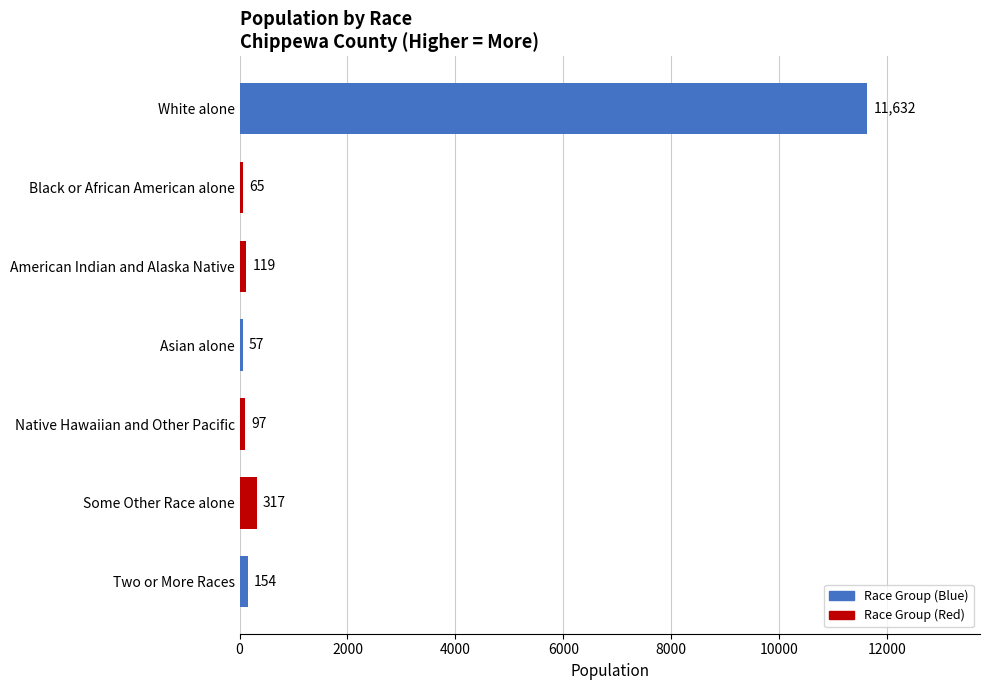

What is the difference between the maximum and minimum values?

11575